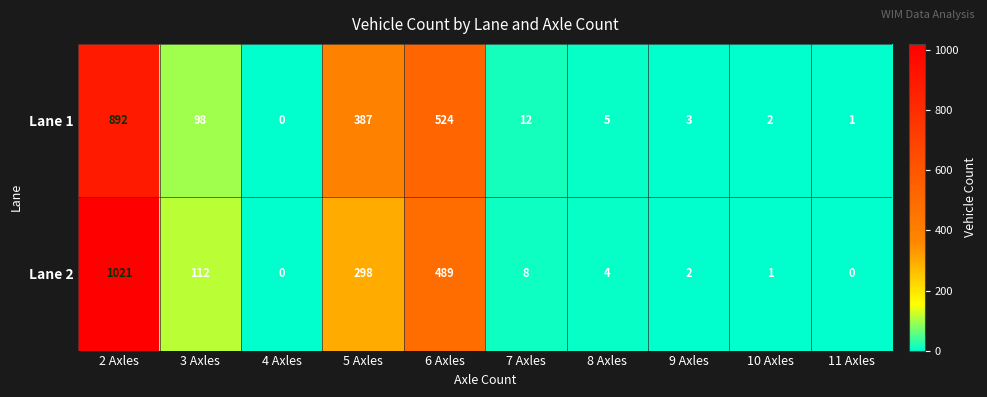

At which category is the sum across all series the highest?

2 Axles